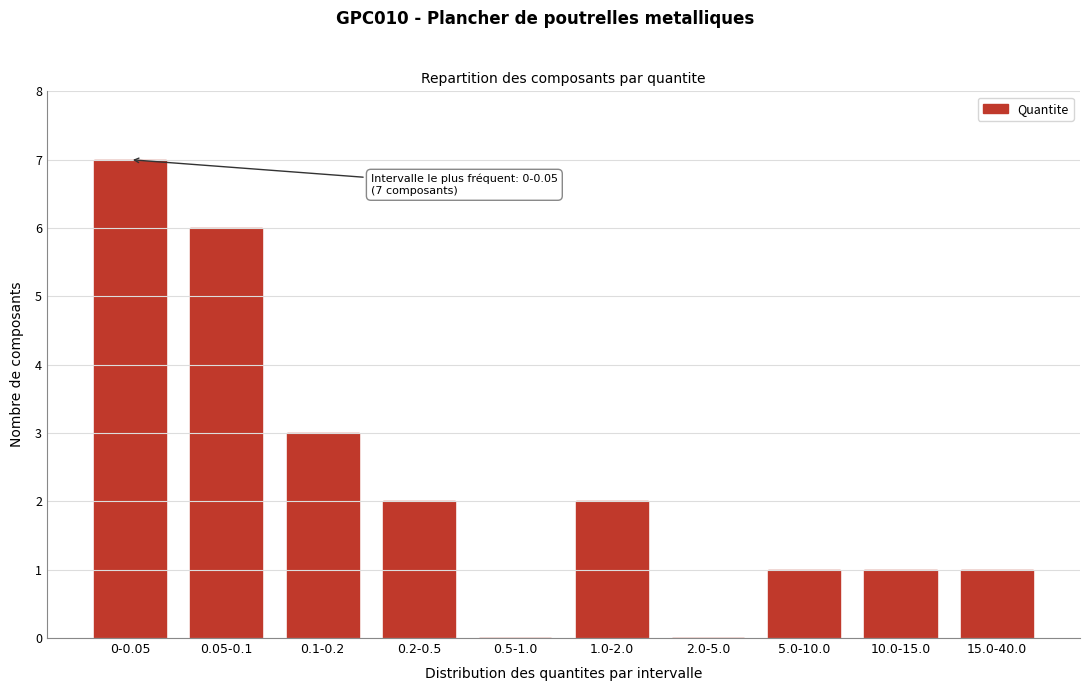

Reading left to right, extract all data points from this chart.

0-0.05=7	0.05-0.1=6	0.1-0.2=3	0.2-0.5=2	0.5-1.0=0	1.0-2.0=2	2.0-5.0=0	5.0-10.0=1	10.0-15.0=1	15.0-40.0=1